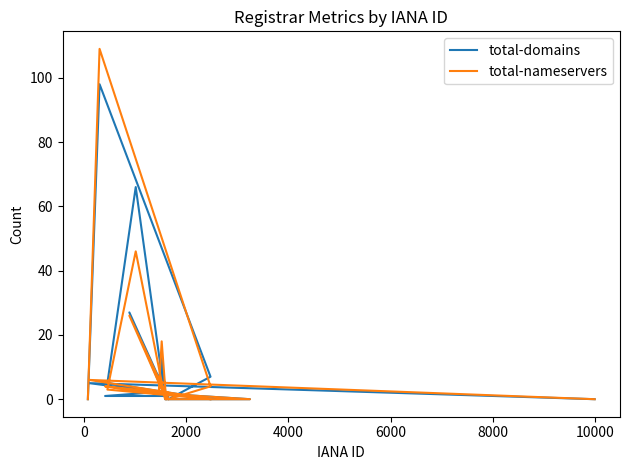

How many values in the total-nameservers series are below 2?

9